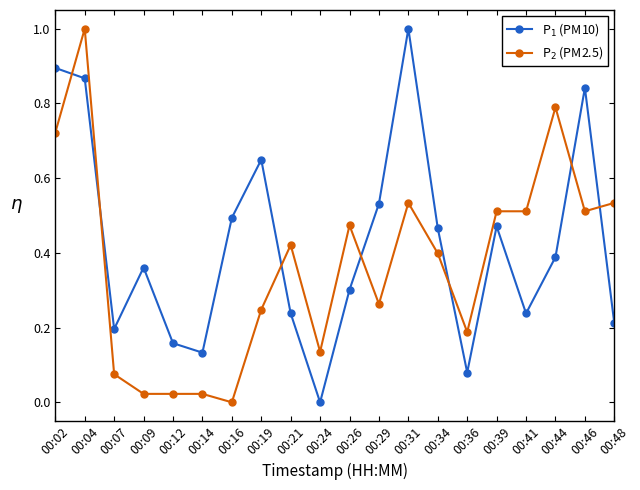

Does the chart display data point markers on the line(s)?

Yes